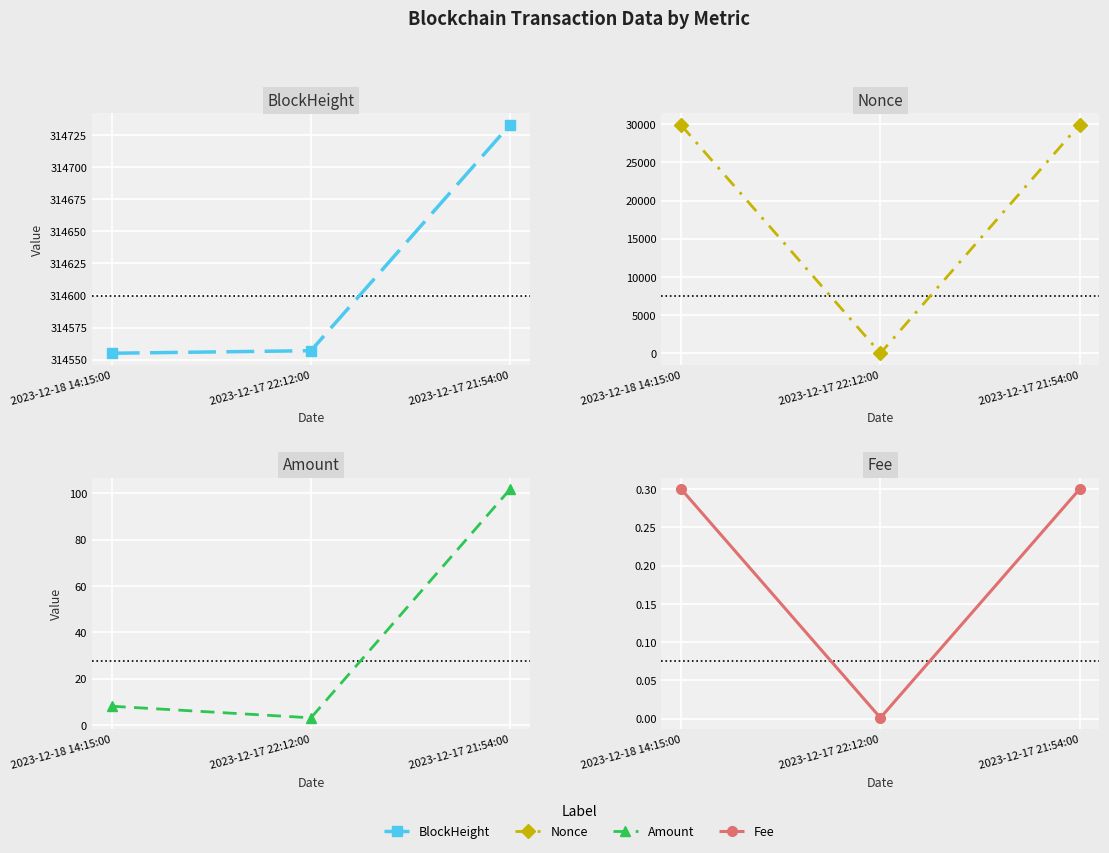

The BlockHeight series shows 485902.3 at 2023-12-17 22:12:00. True or false?

False